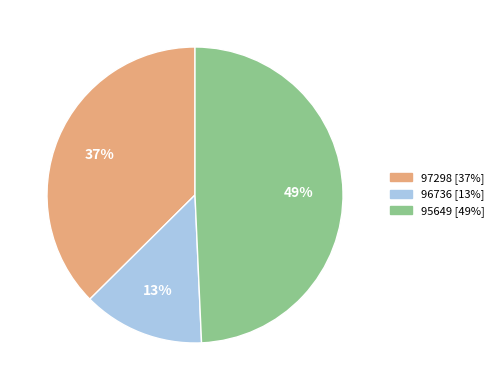

Which slice is the smallest?

96736